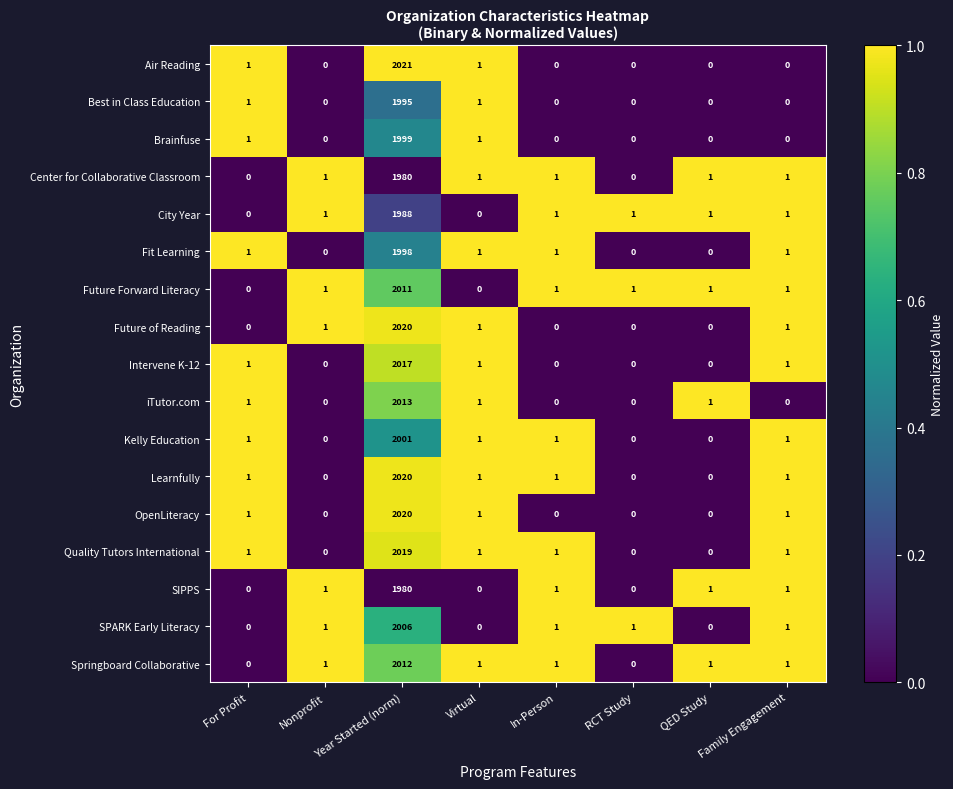

What is the sum of all Springboard Collaborative values?

2017